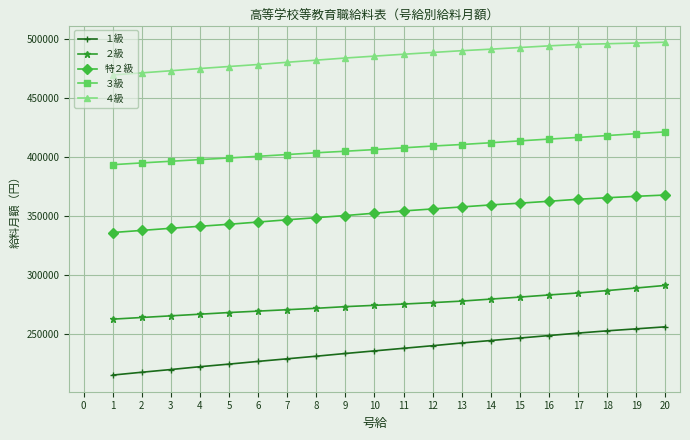

What is the difference between the second highest and minimum values in the ３級 series?

26300